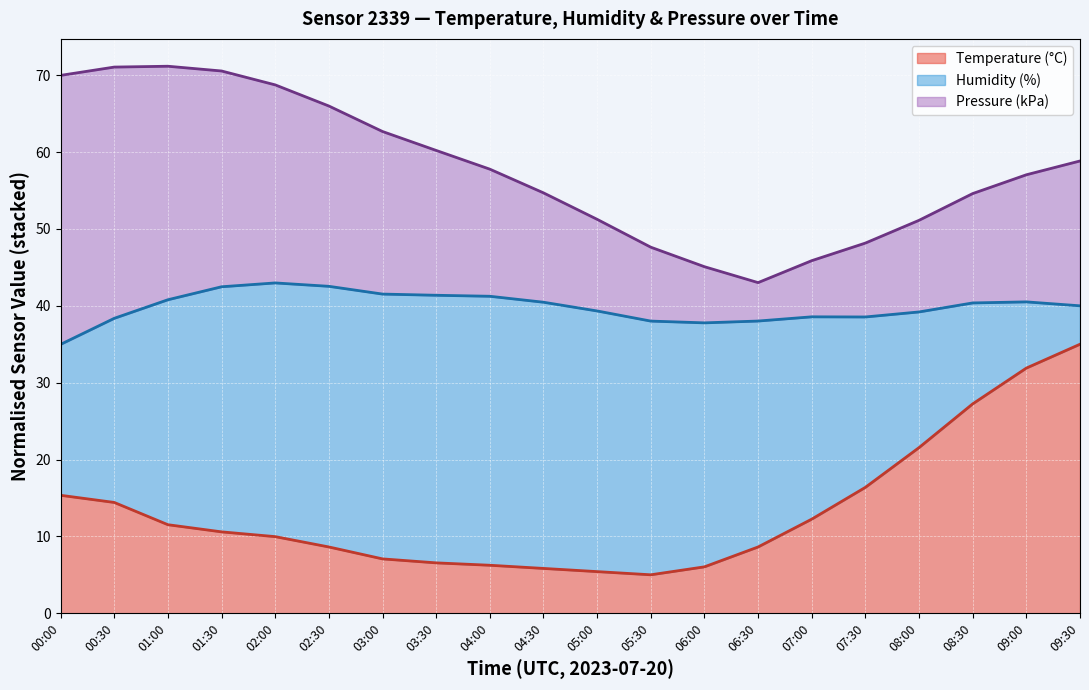

True or false: humidity (line) and pressure_kpa (line) cross at least once.

False